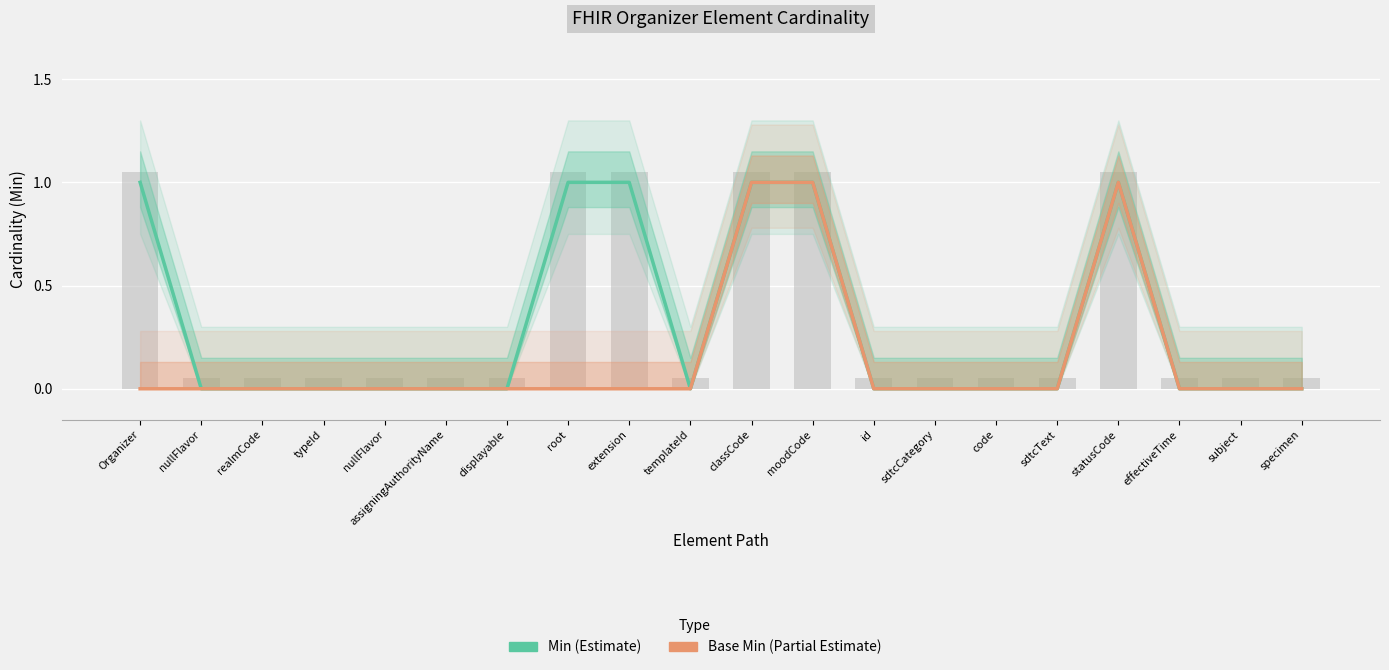

List the series in order of their overall mean, highest first.

Min, Base Min